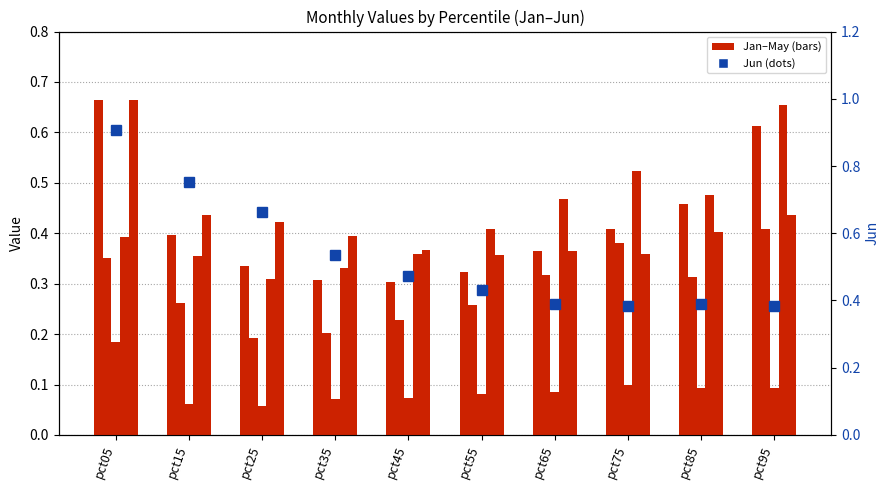

What is the value of the Apr bar at the 10th from the left?

0.7